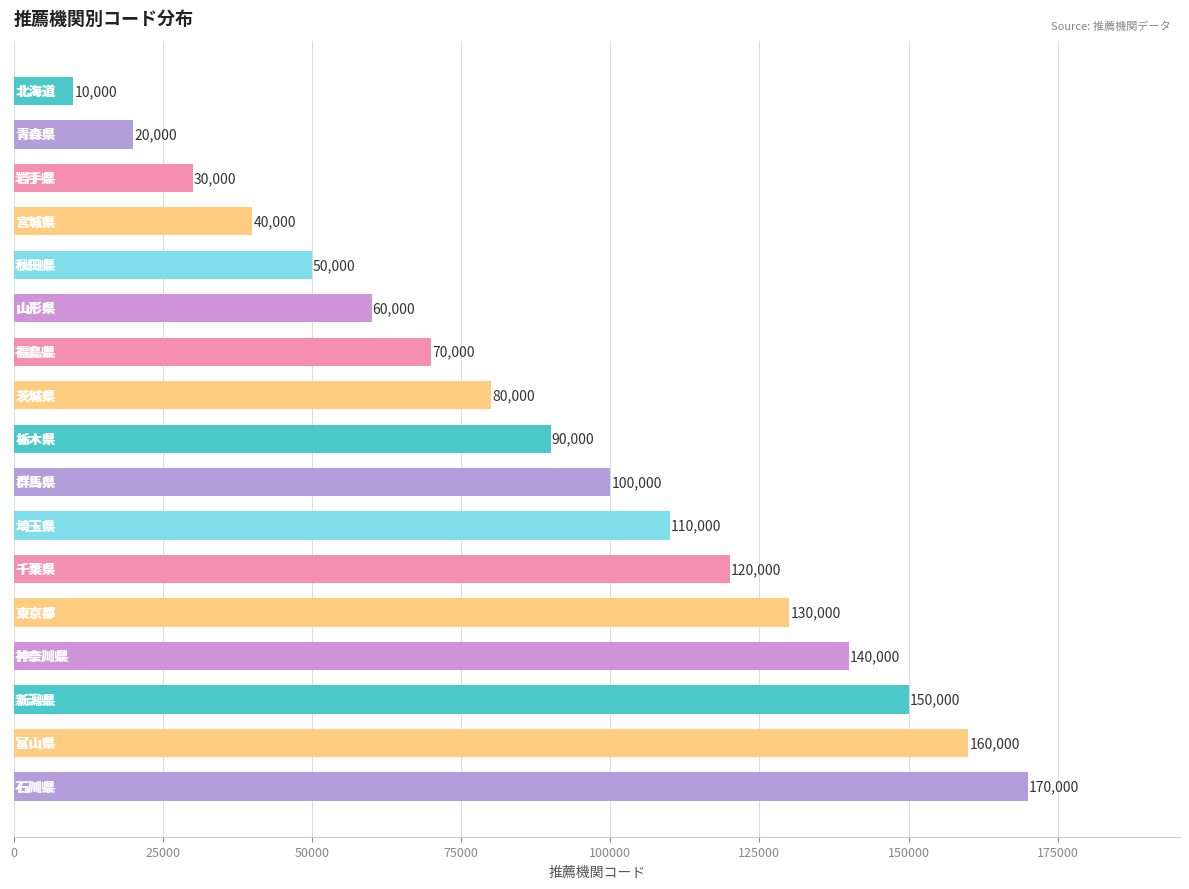

Are the bars horizontal?

Yes